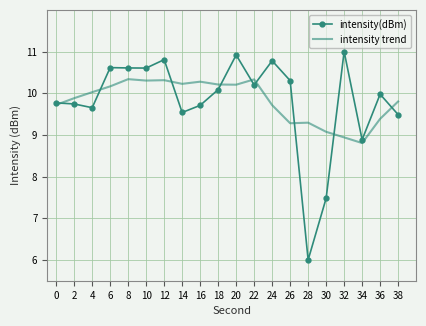

What is the minimum value for intensity(dBm)?

6.0